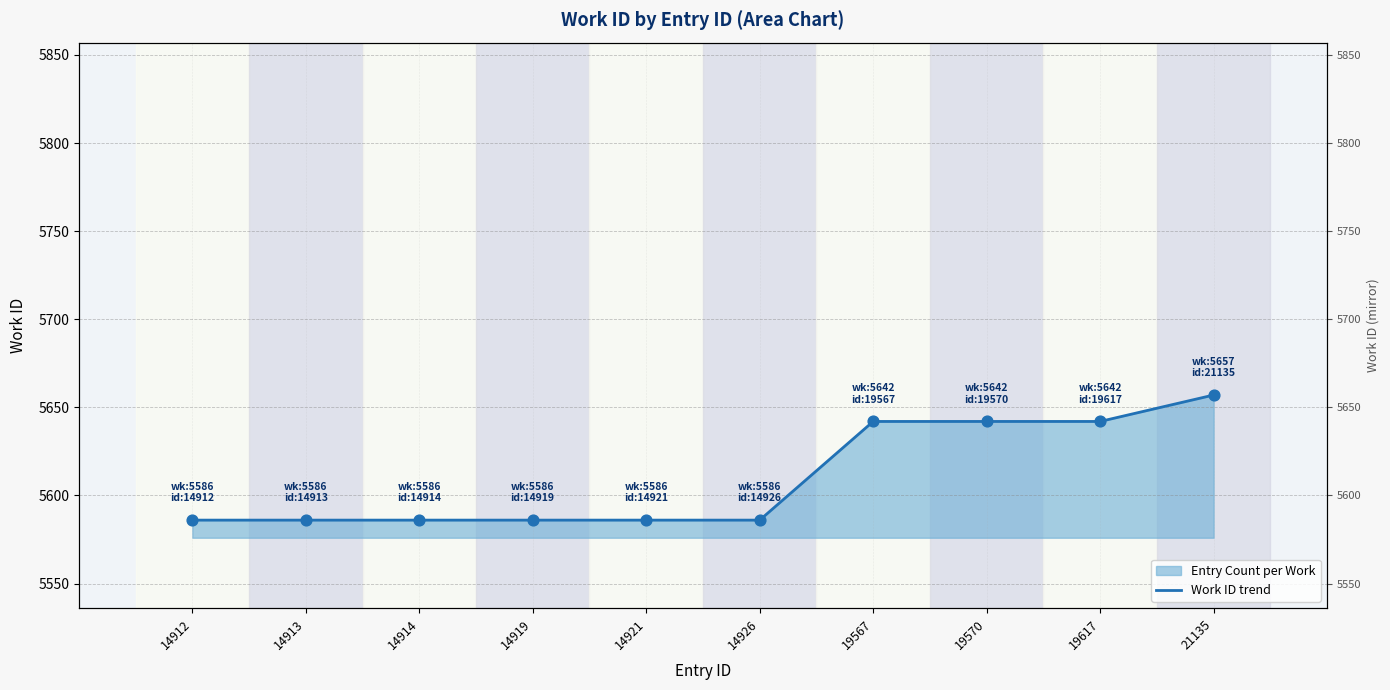

Which has a higher value, 19617 or 14921?

19617